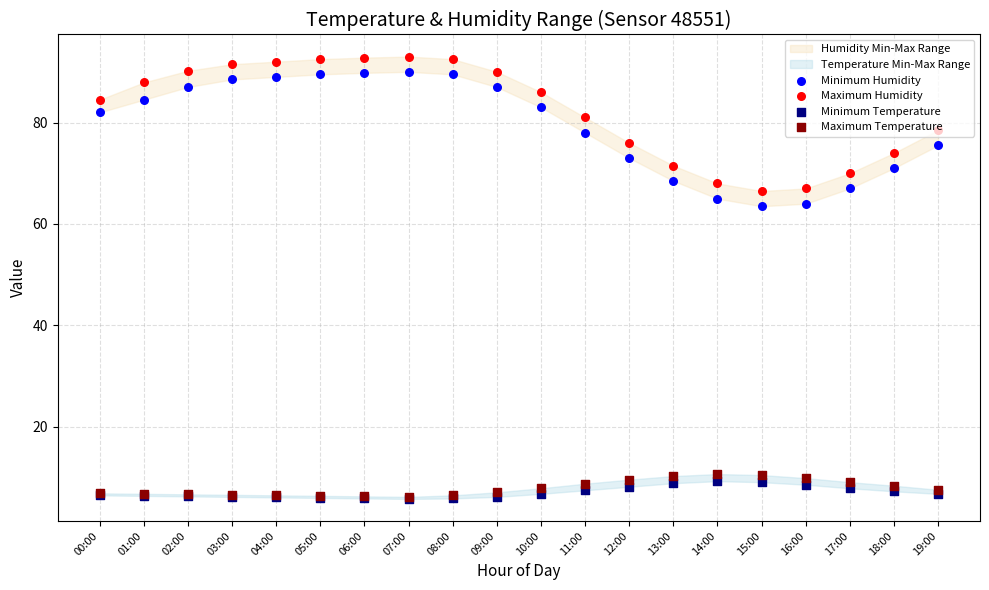

At which category is the sum across all series the highest?

07:00